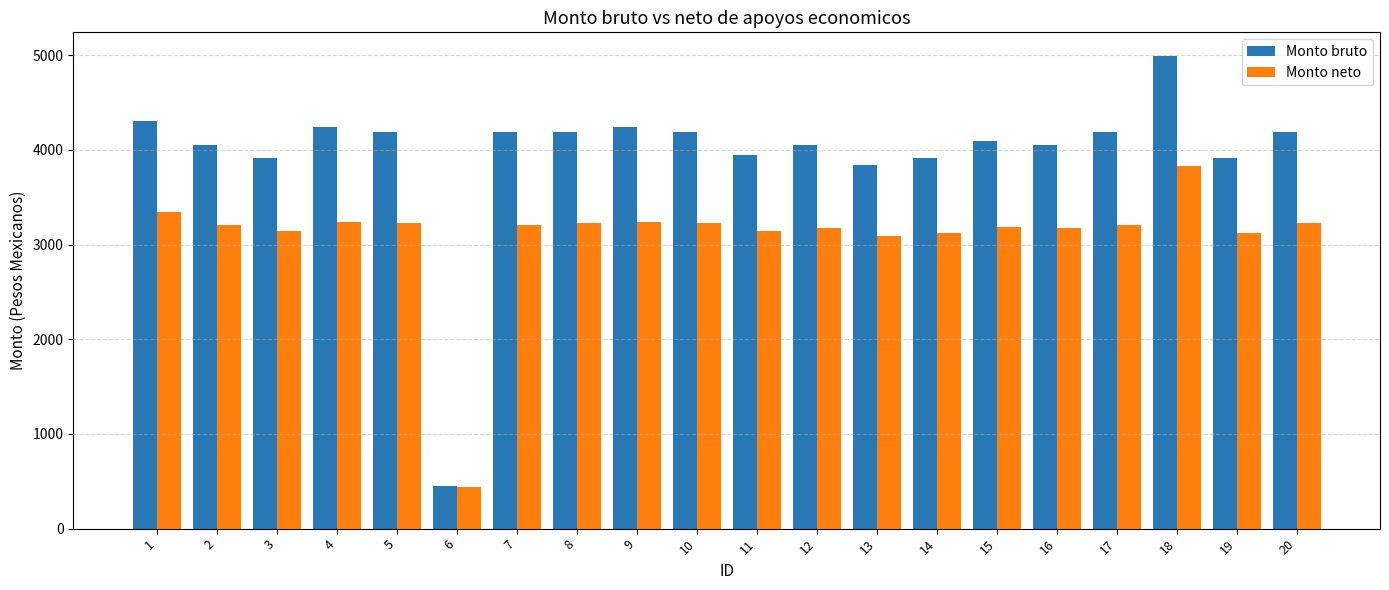

What is the lowest value of the Monto bruto series?

450.0